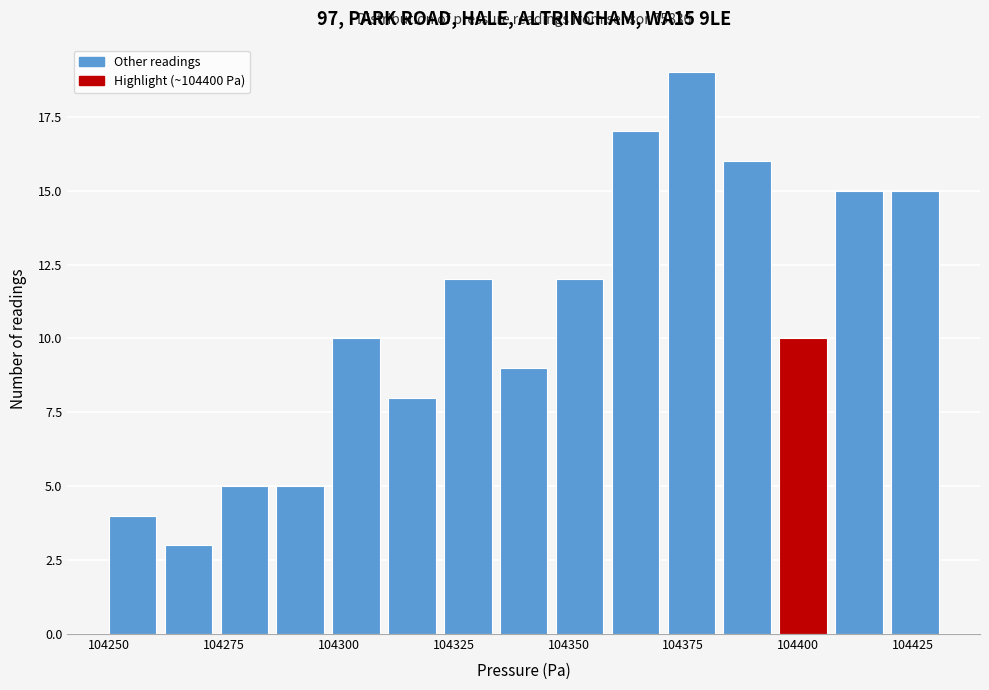

Around what value on the x-axis is the tallest bar? Give the approximate position of its centre, as read against the axis.

104375